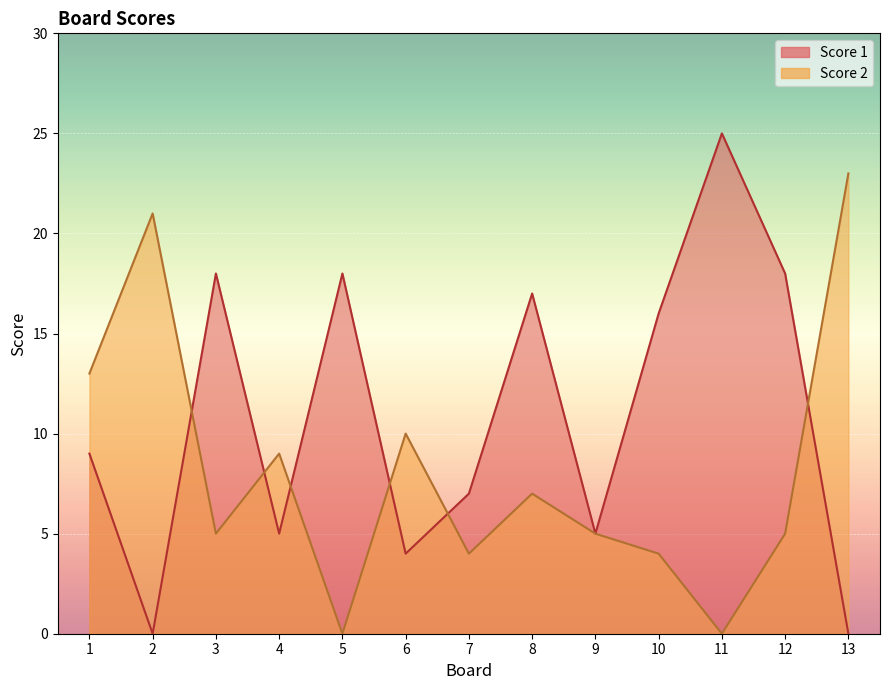

List the labels in order of Score 2 value, smallest first.

5, 11, 7, 10, 3, 9, 12, 8, 4, 6, 1, 2, 13